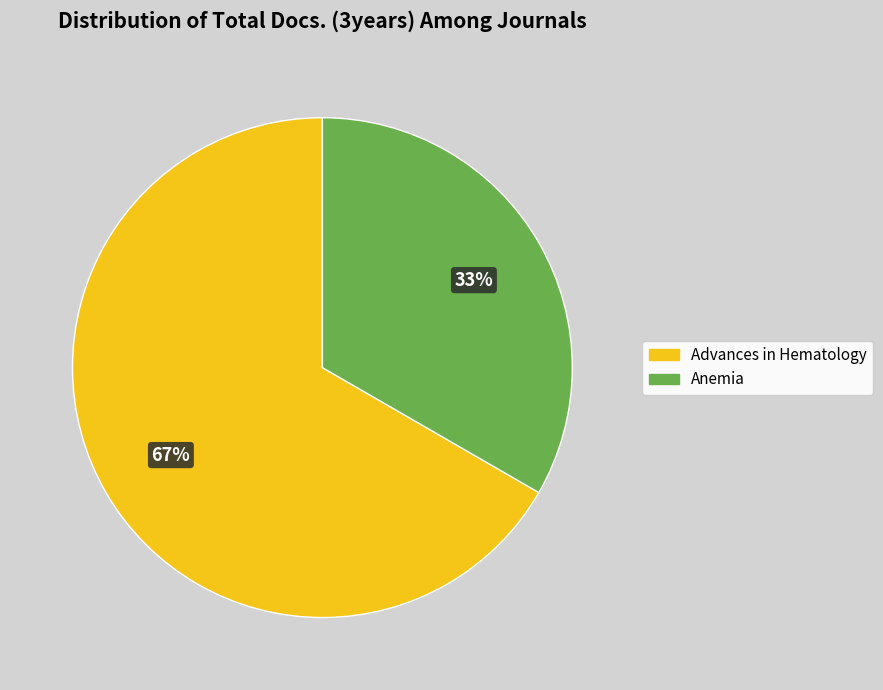

To the nearest percent, what percentage of the pie is Advances in Hematology?

67%